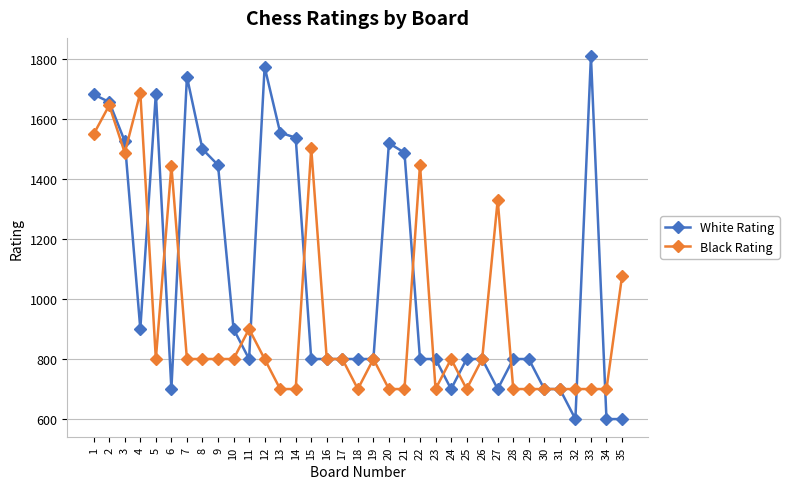

Where do Black Rating and White Rating first cross each other?

3 and 4